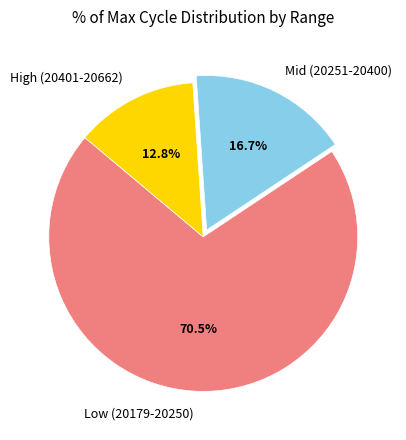

Combined, do High (20401-20662) and Mid (20251-20400) account for over 50%?

No